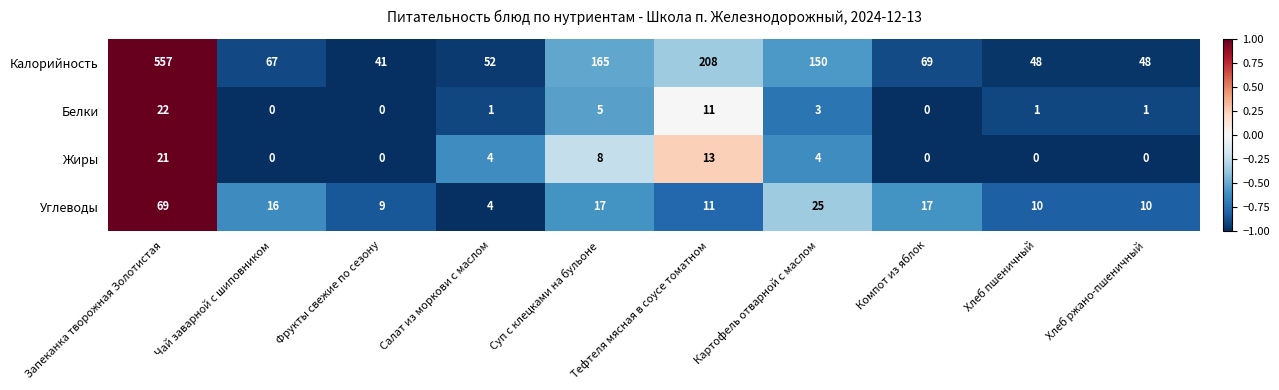

List the series in order of their peak value, lowest first.

Жиры, Белки, Углеводы, Калорийность